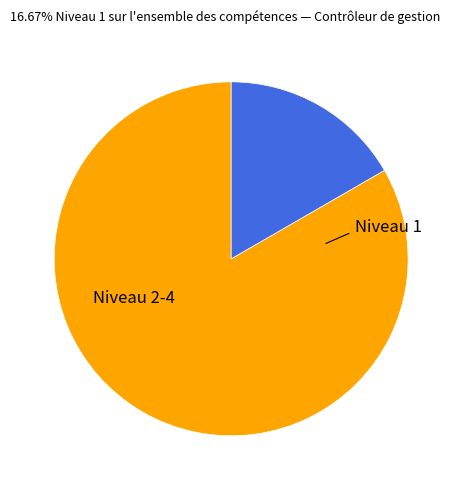

Does any single category account for the majority?

Yes